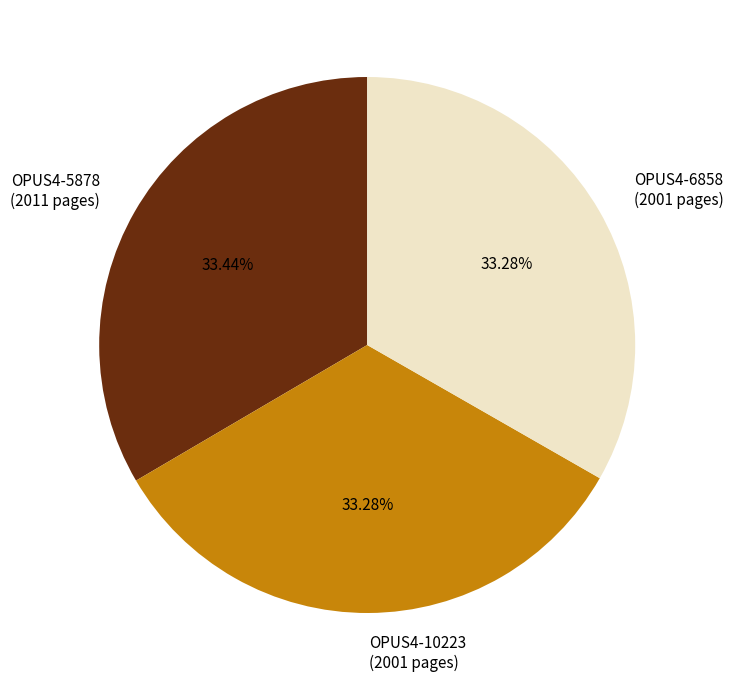

Approximately how many times larger is the value at OPUS4-6858 (2001 pages) compared to OPUS4-5878 (2011 pages)?

1.0